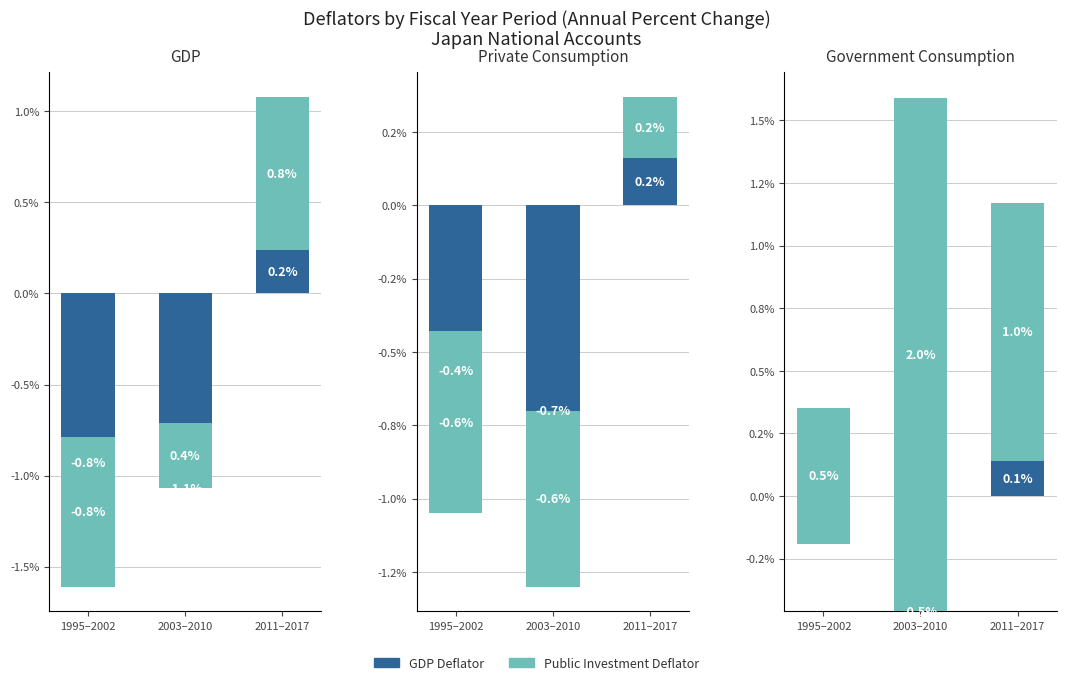

Count the GDP Deflator values in the range 0 to 1.

1